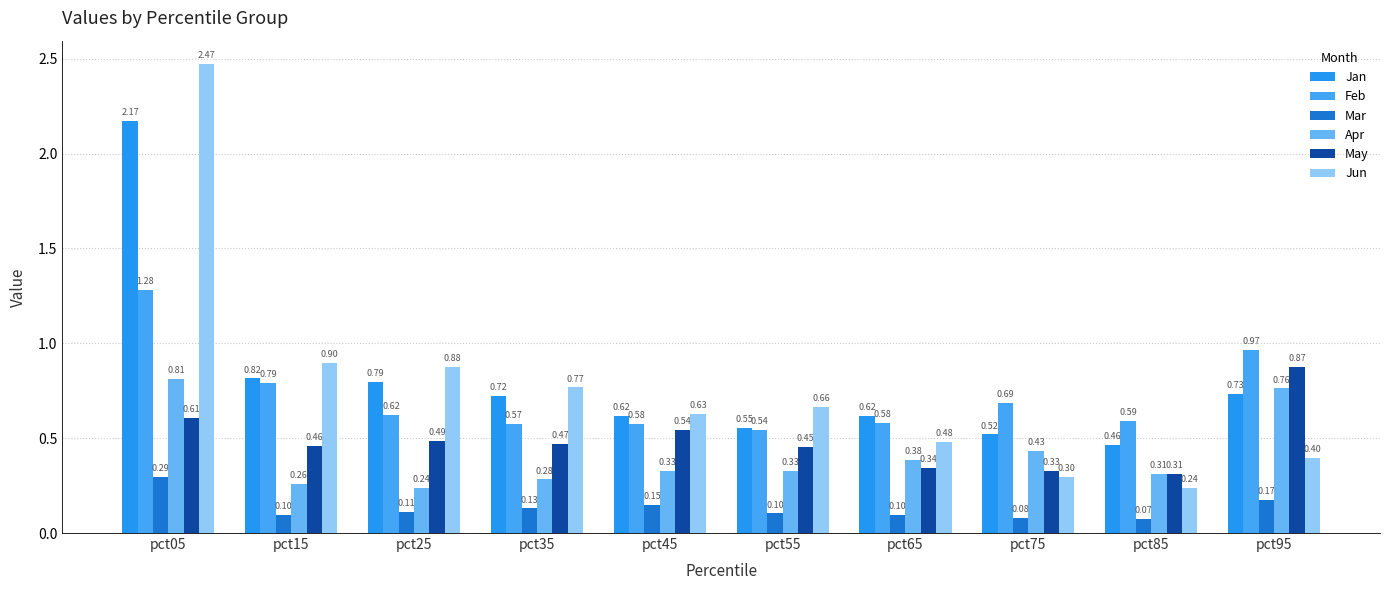

At how many categories does at least one series exceed 0?

10